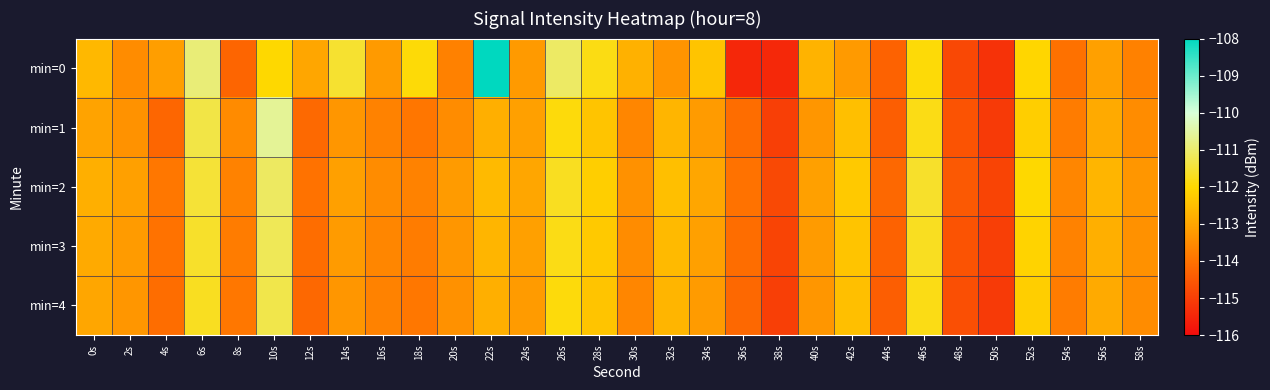

Rank the series by their maximum value, from lowest to highest.

min=4, min=3, min=2, min=1, min=0